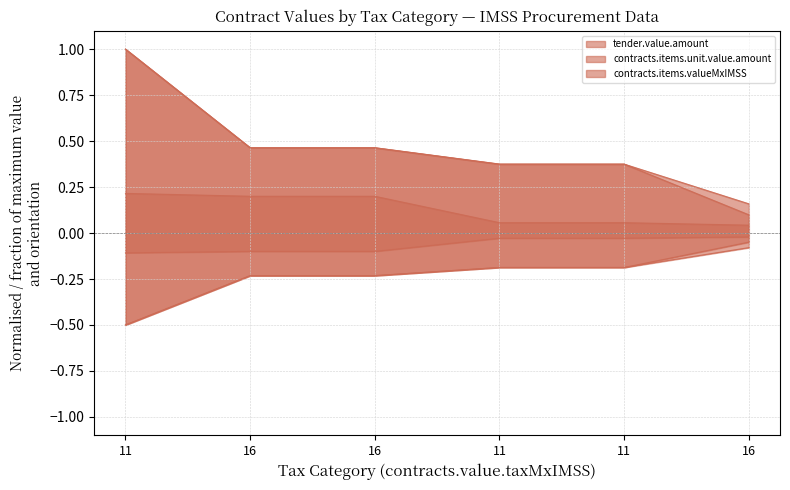

Reading left to right, what are all the values shown in this chart?

tender.value.amount: 1.0	0.5	0.5	0.4	0.4	0.2
contracts.items.unit.value.amount: 0.2	0.2	0.2	0.1	0.1	0.0
contracts.items.valueMxIMSS: 1.0	0.5	0.5	0.4	0.4	0.1